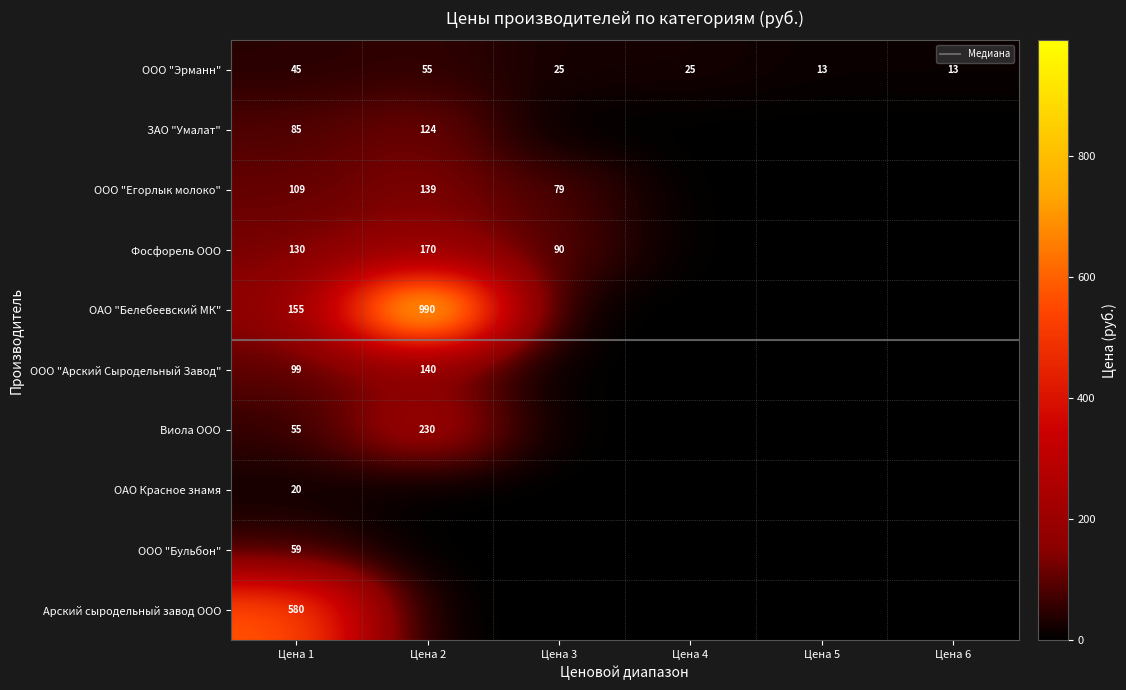

What is the sum of the Фосфорель ООО values at Цена 1 and Цена 3?

220